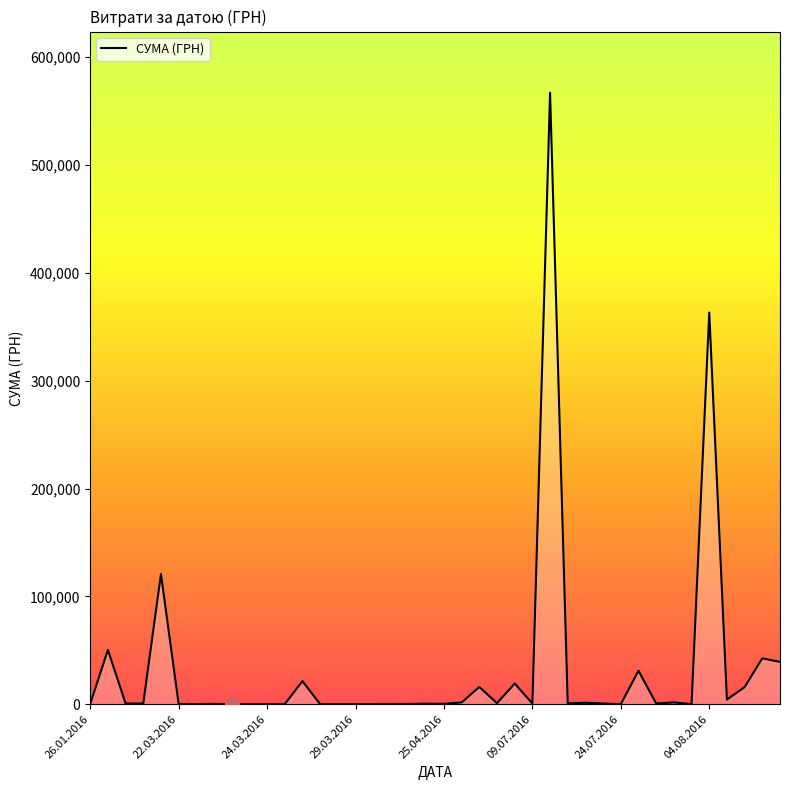

What is the difference between the maximum and minimum values?

566992.9